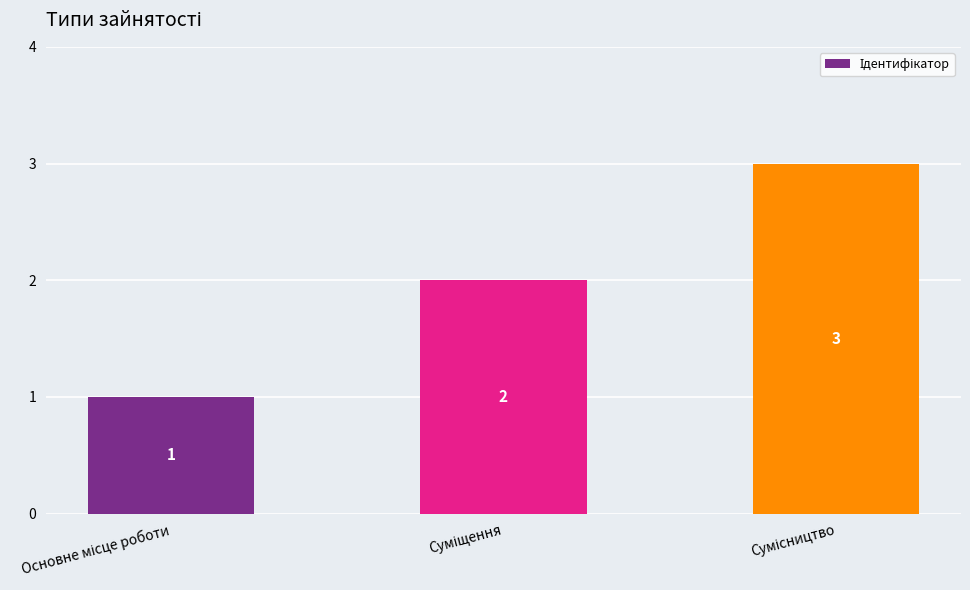

How many data points does each series have?

3